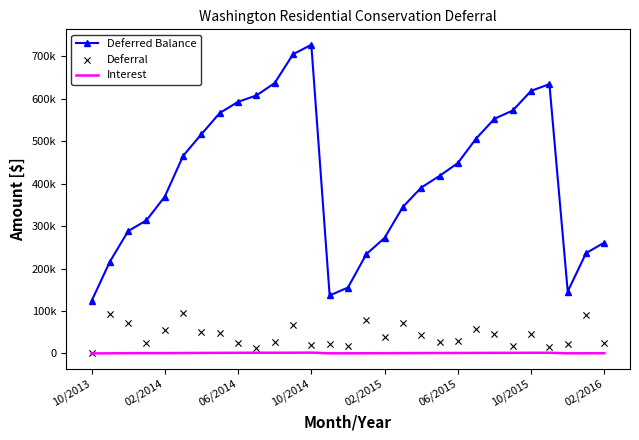

What are all the series names shown in the legend?

Deferred Balance, Interest, Deferral